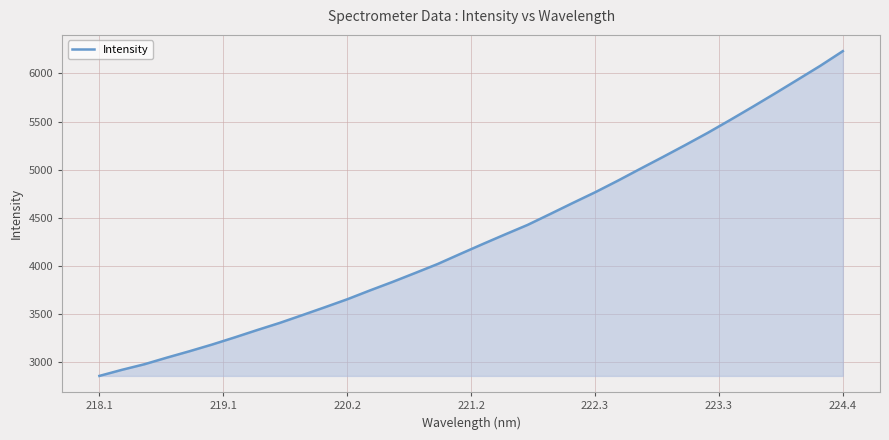

What is the greatest value displayed?

6231.6